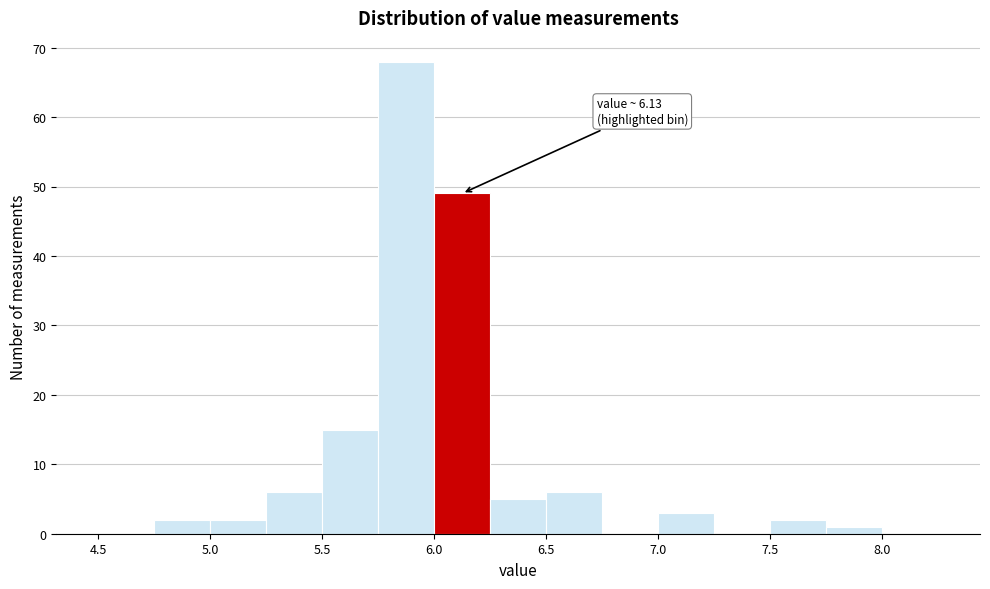

Which range on the x-axis has the tallest bar?

5.75 to 6.00